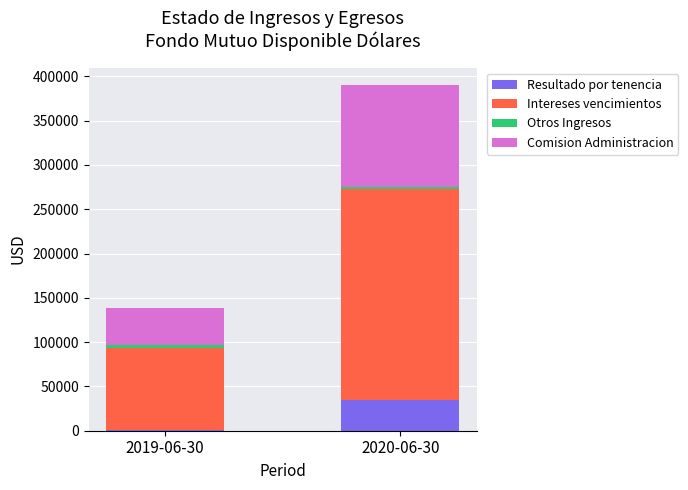

At which label does Resultado por tenencia reach its peak?

2020-06-30